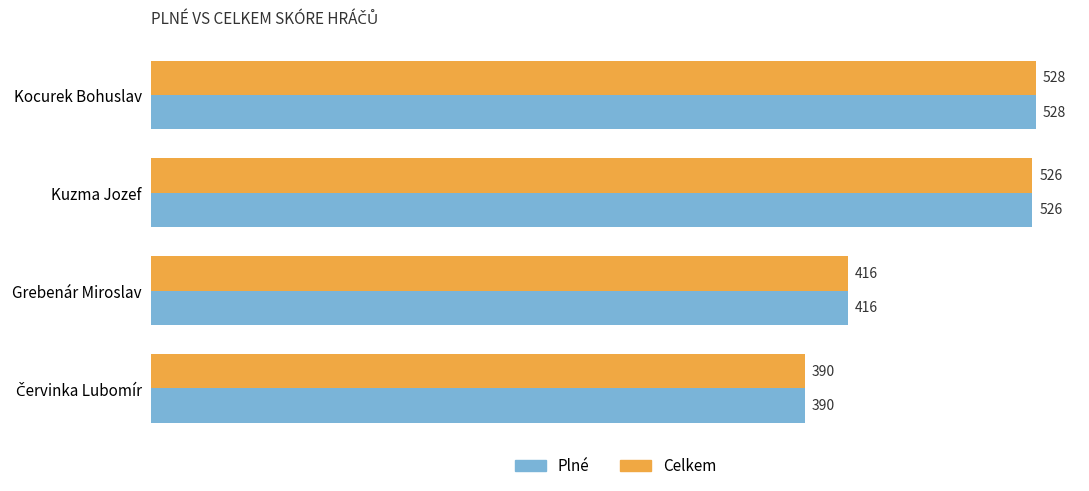

What is the minimum value shown in the chart?

390